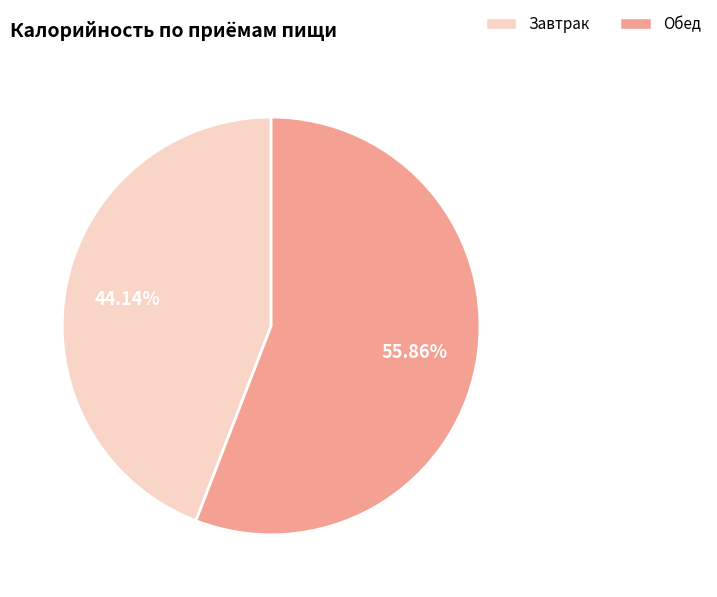

Is Завтрак the majority of the pie?

No